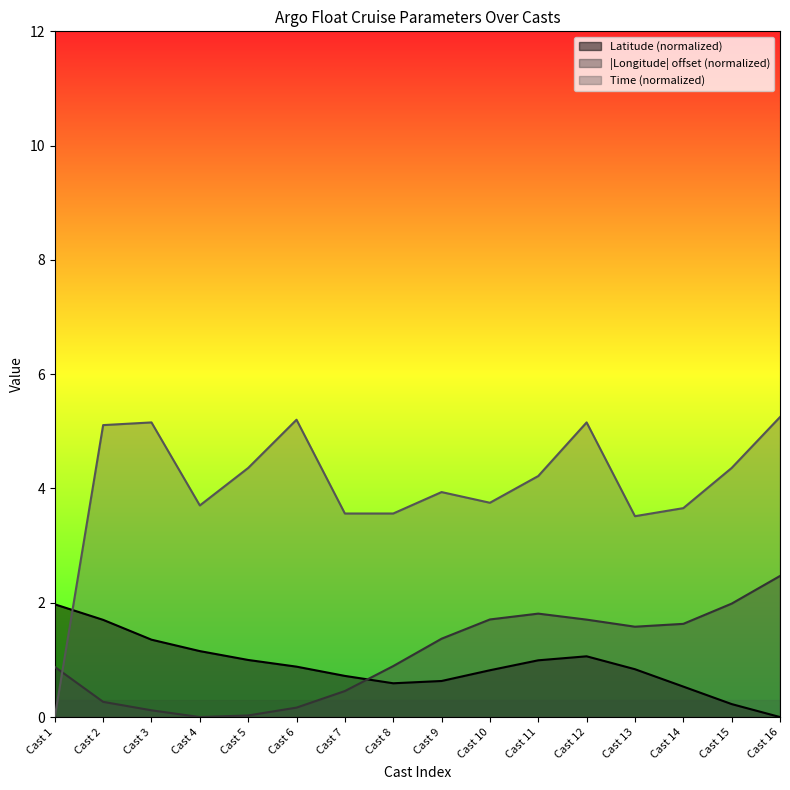

How many interior local peaks does the Longitude series have?

1